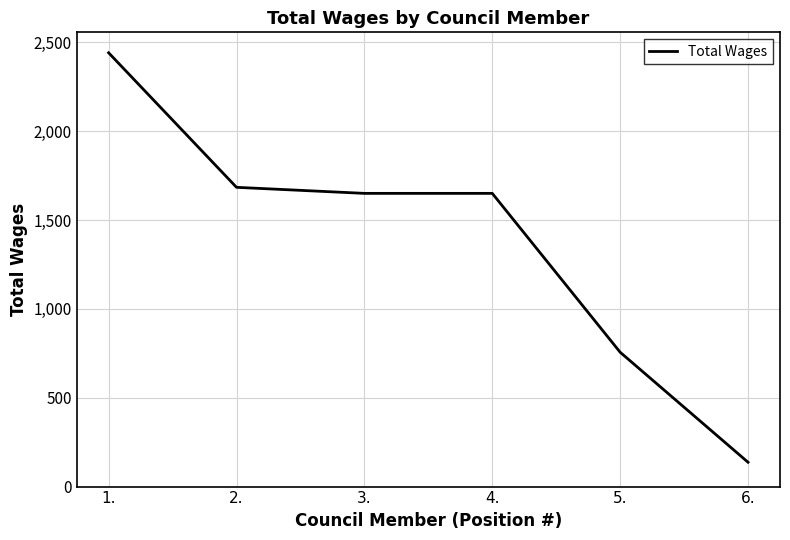

How many lines are shown in the chart?

1